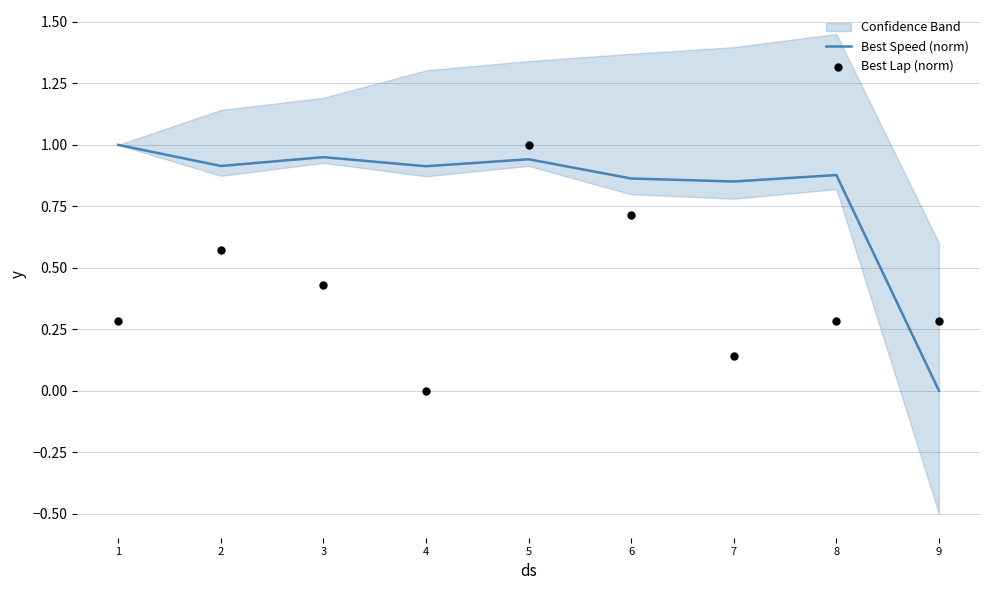

What are all the series names shown in the legend?

Best Speed (norm), Best Lap (norm)